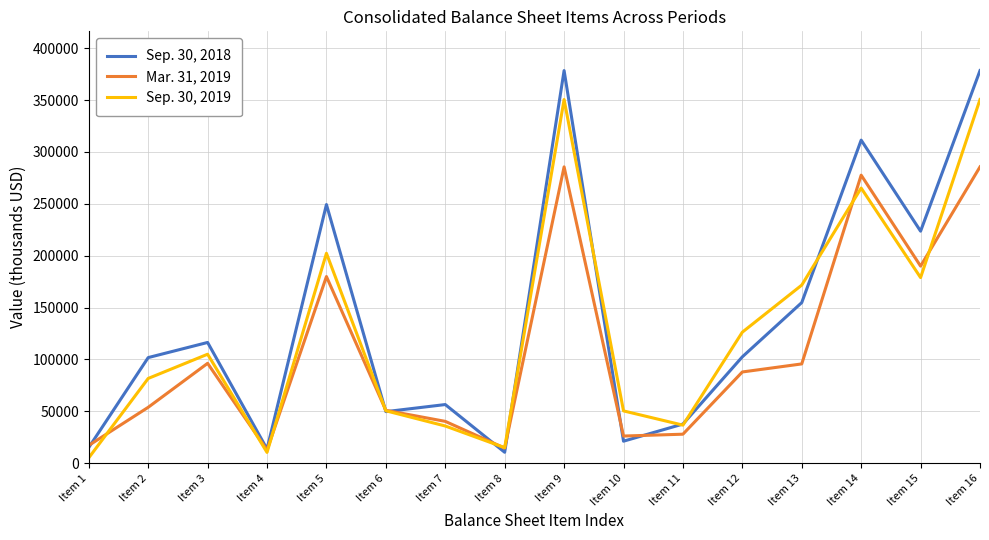

Which series has the largest total across all categories?

Sep. 30, 2018